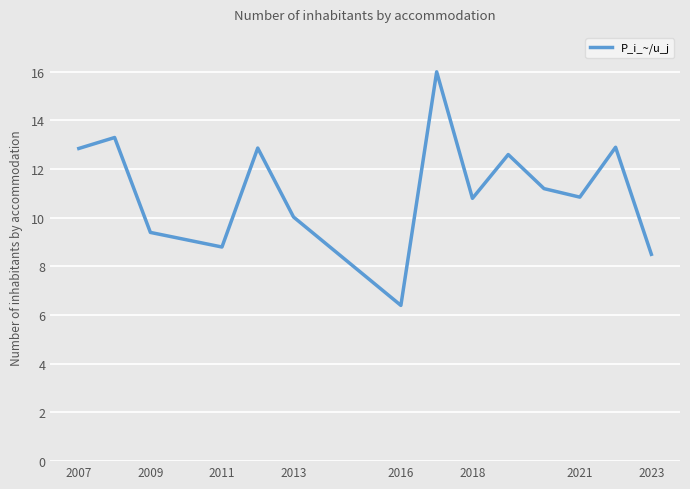

What is the smallest value displayed?

6.4